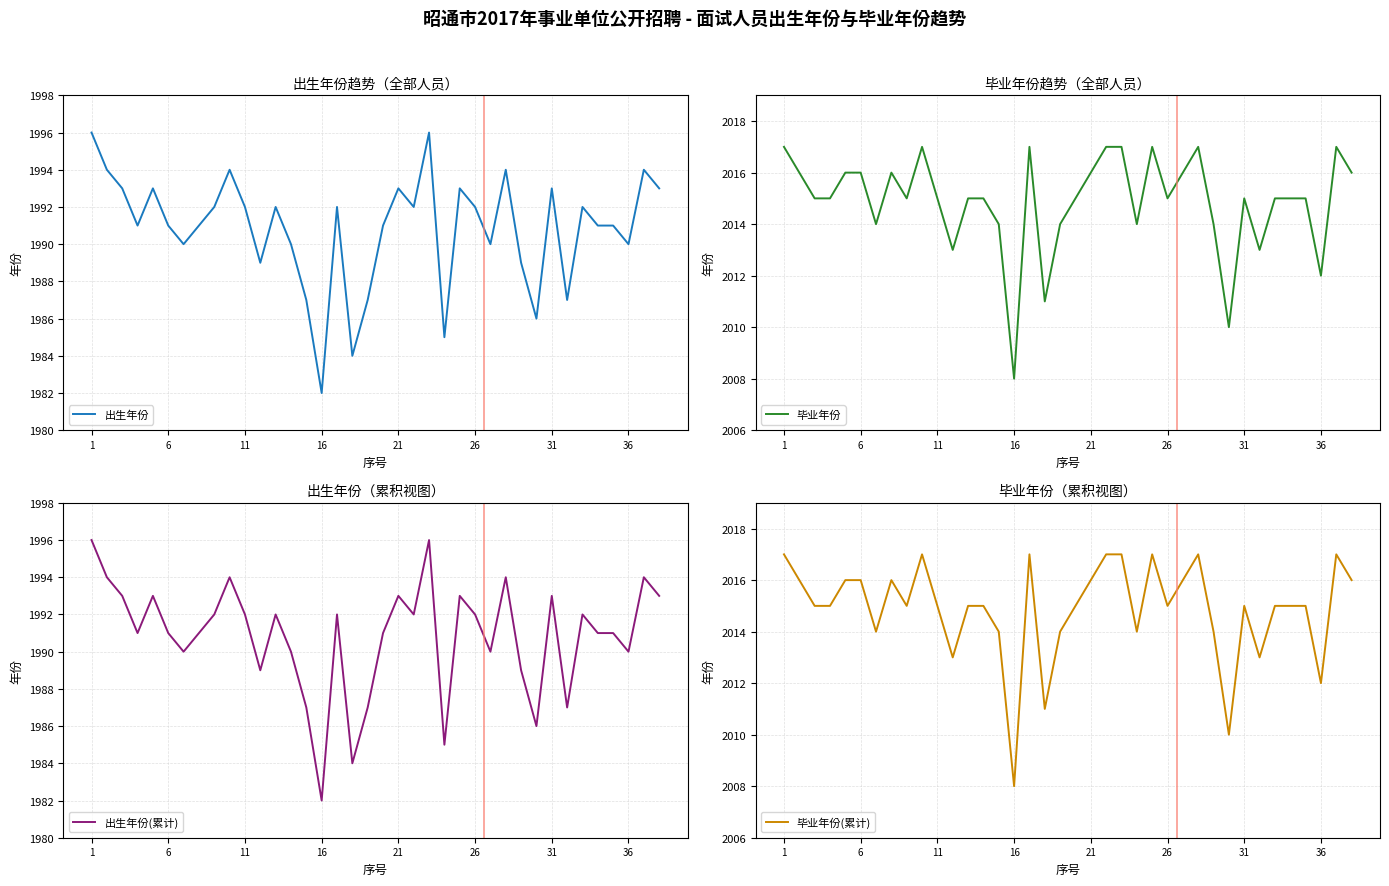

Which series has the largest range (max minus min)?

出生年份